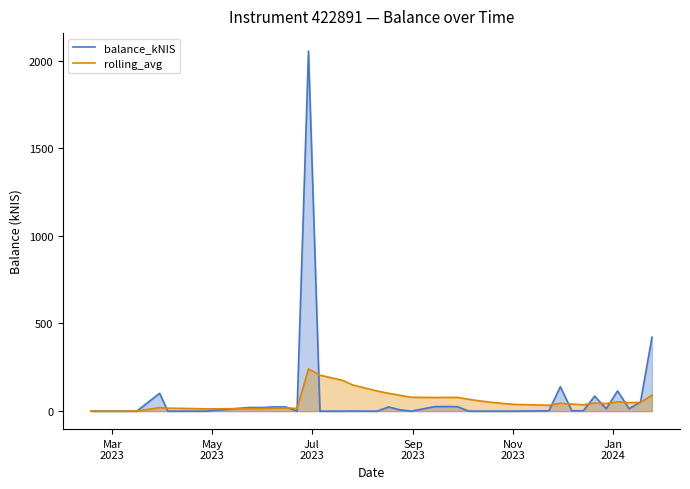

Which series has the largest total across all categories?

balance_kNIS